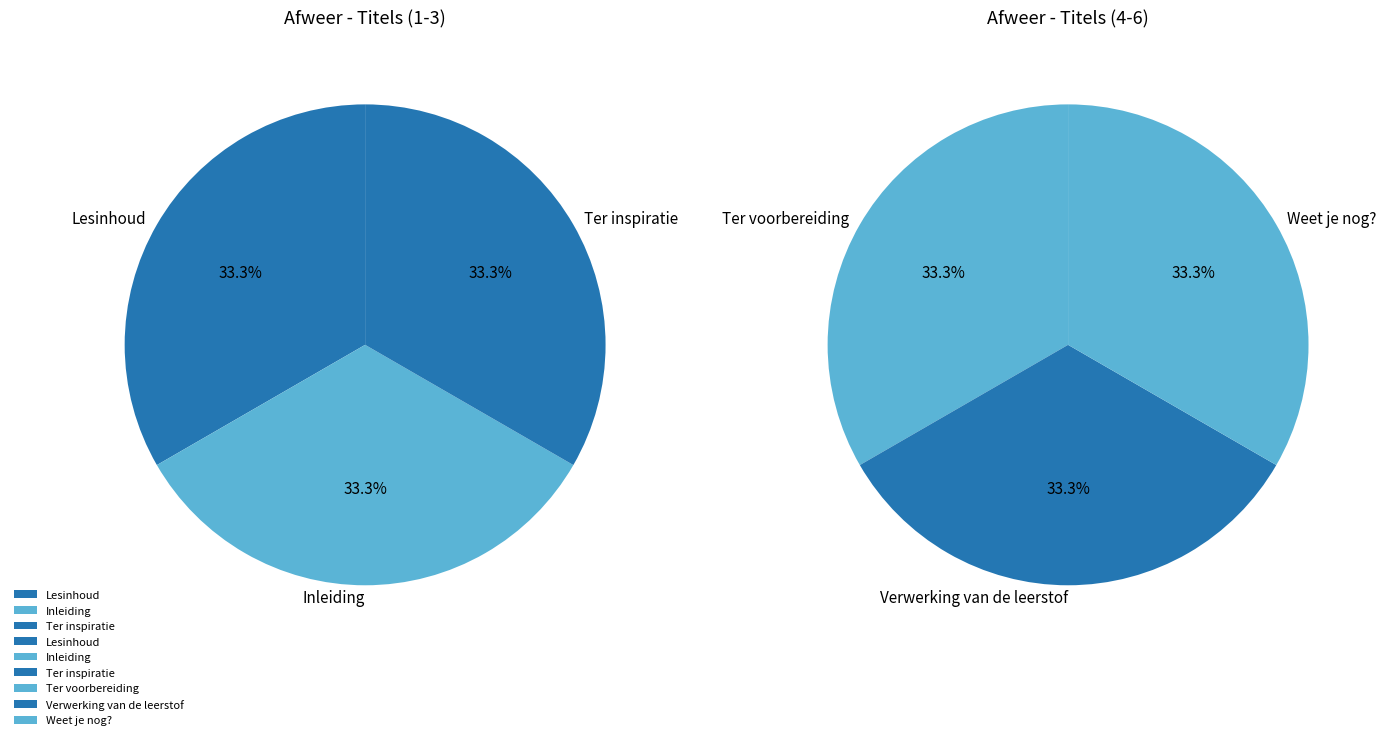

Does any single category account for the majority?

No